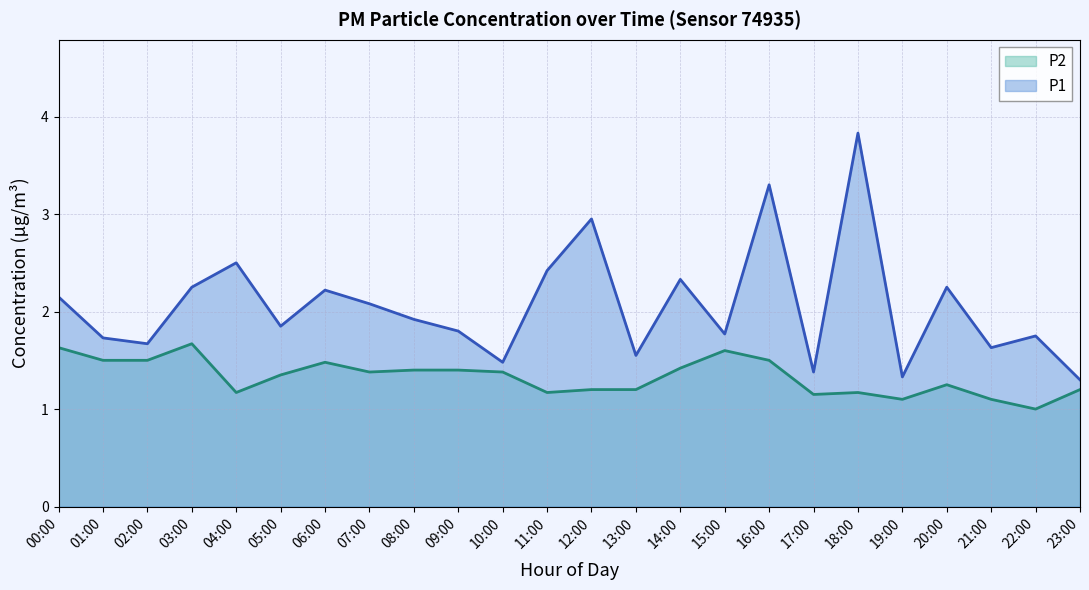

Which series changed the most between 03:00 and 17:00?

P1